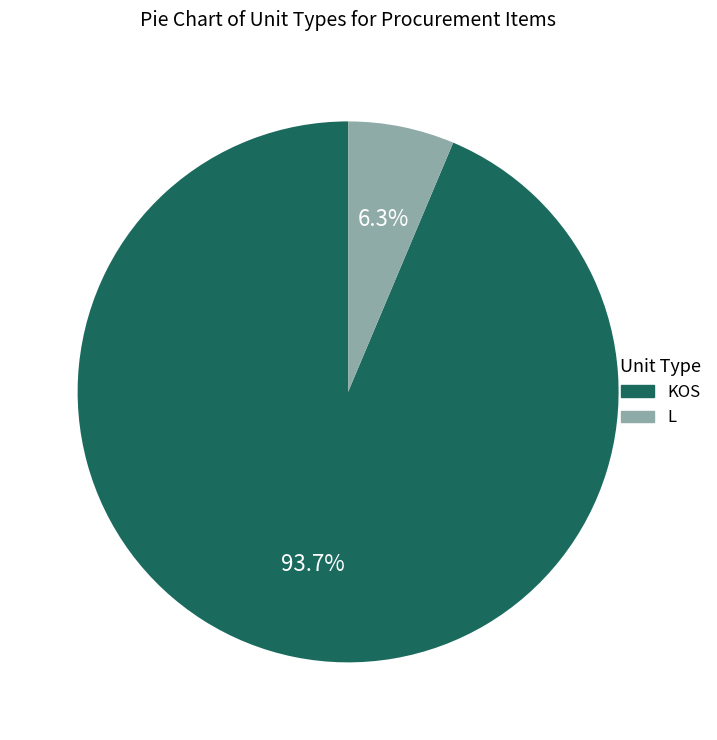

Do KOS and L together represent more than half of the pie?

Yes